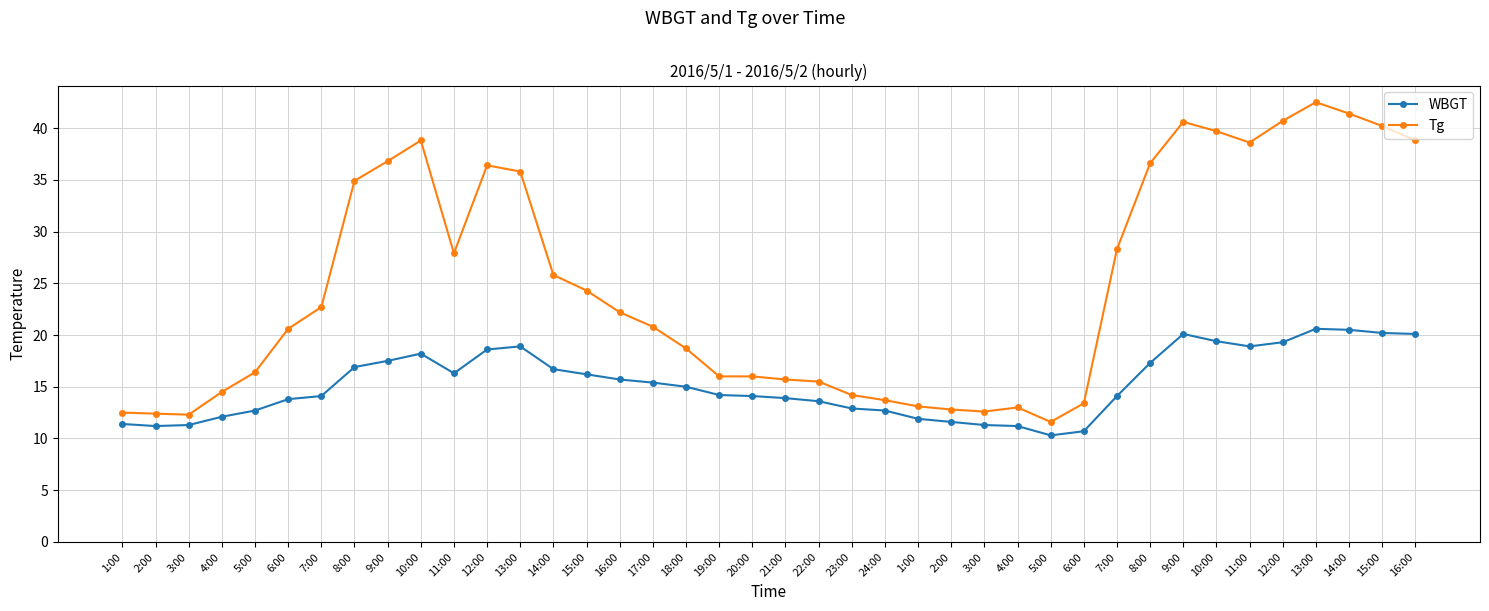

What is the minimum value shown in the chart?

10.3